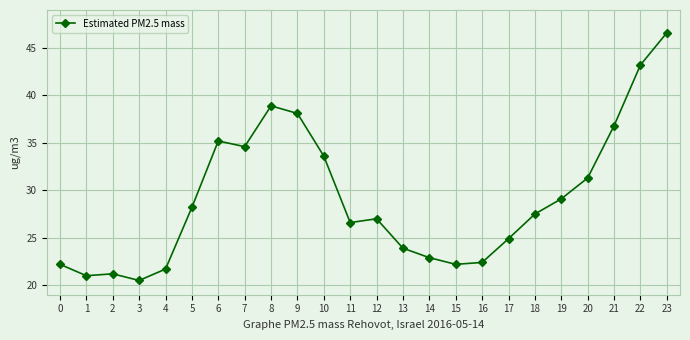

Count the number of data series in this chart.

1